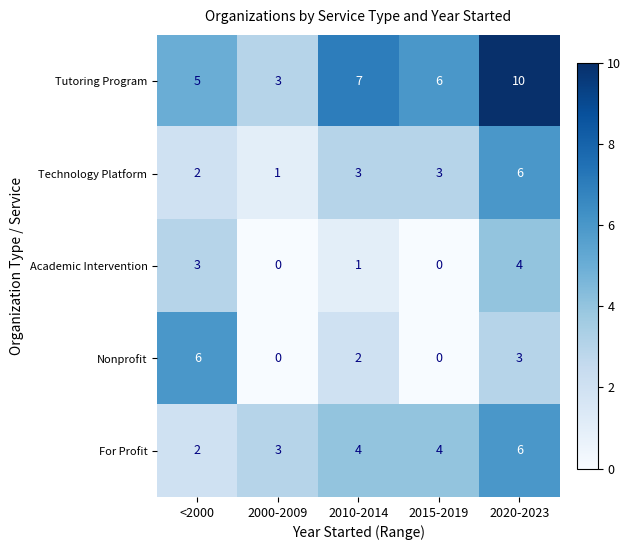

Read the Academic Intervention value at 2020-2023.

4